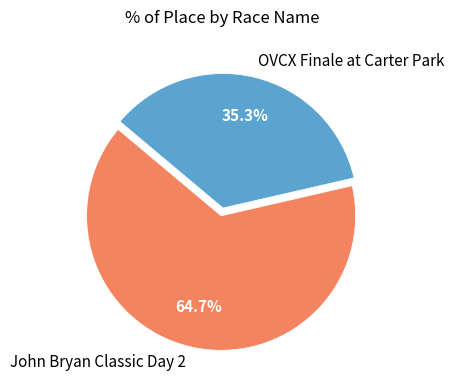

What percentage is the OVCX Finale at Carter Park slice, to the nearest percent?

35%